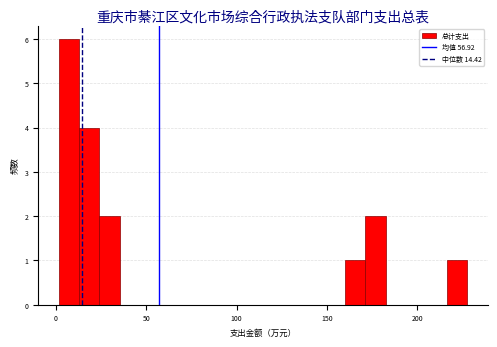

Around what value on the x-axis is the tallest bar? Give the approximate position of its centre, as read against the axis.

5